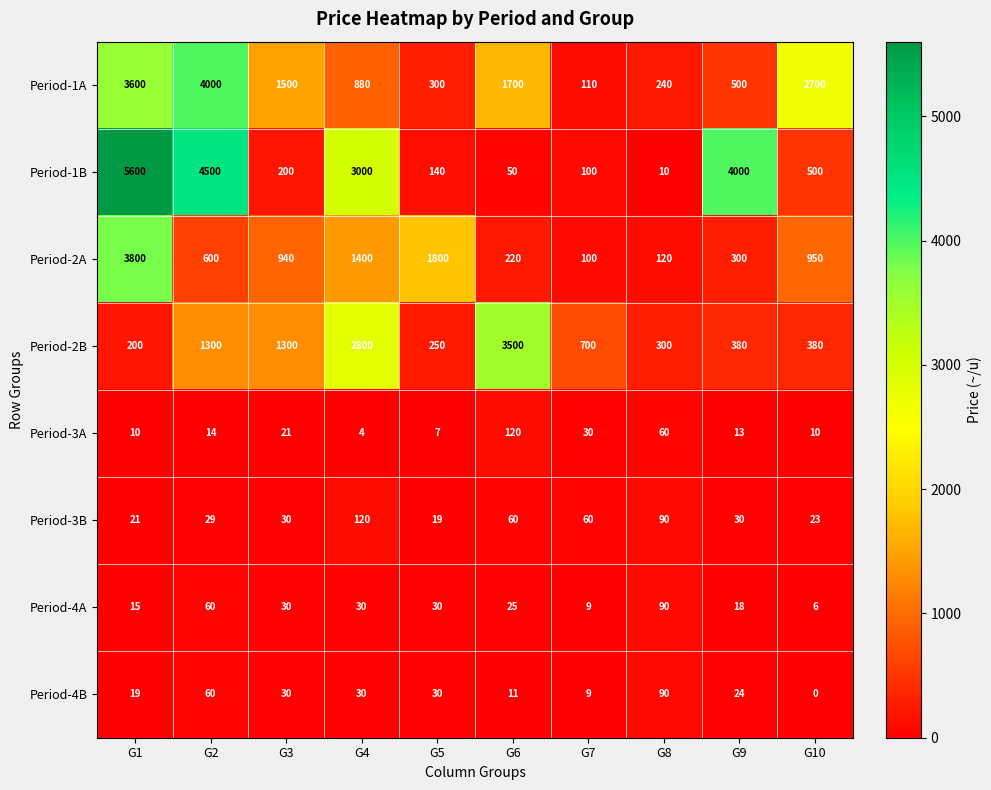

Read the Period-2A value at G4, to the nearest 10.

1400